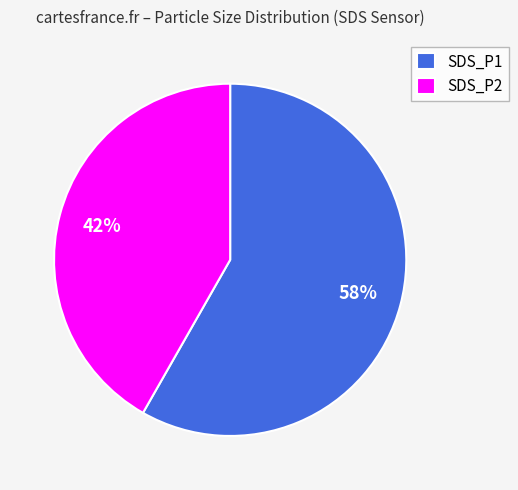

Between SDS_P2 and SDS_P1, which is larger?

SDS_P1